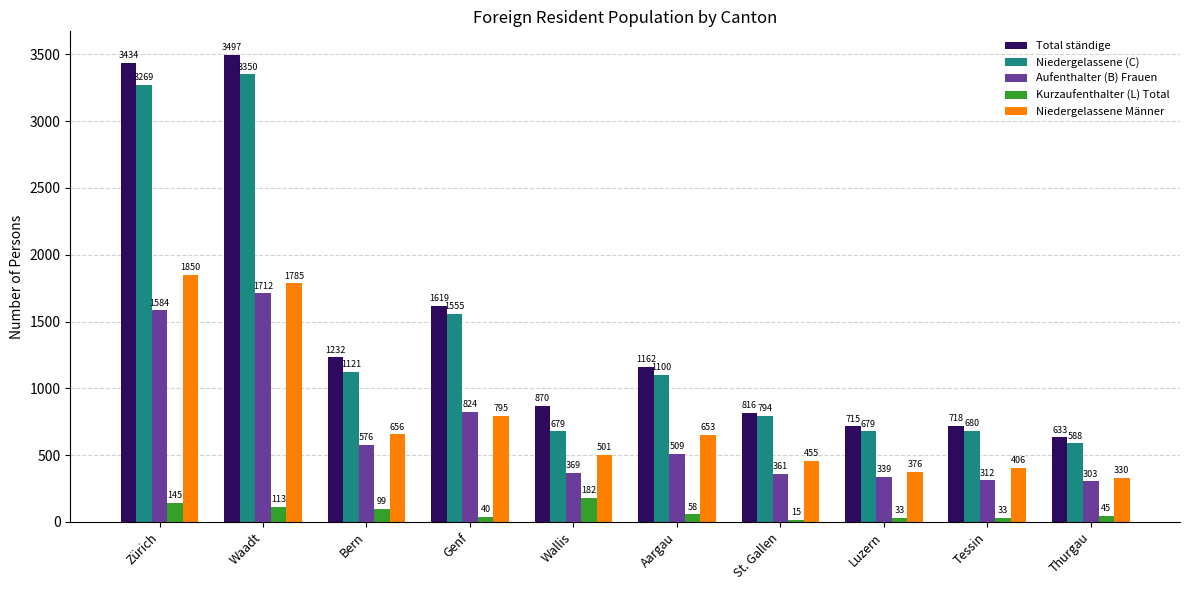

What is the label of the 8th bar from the right?

Bern